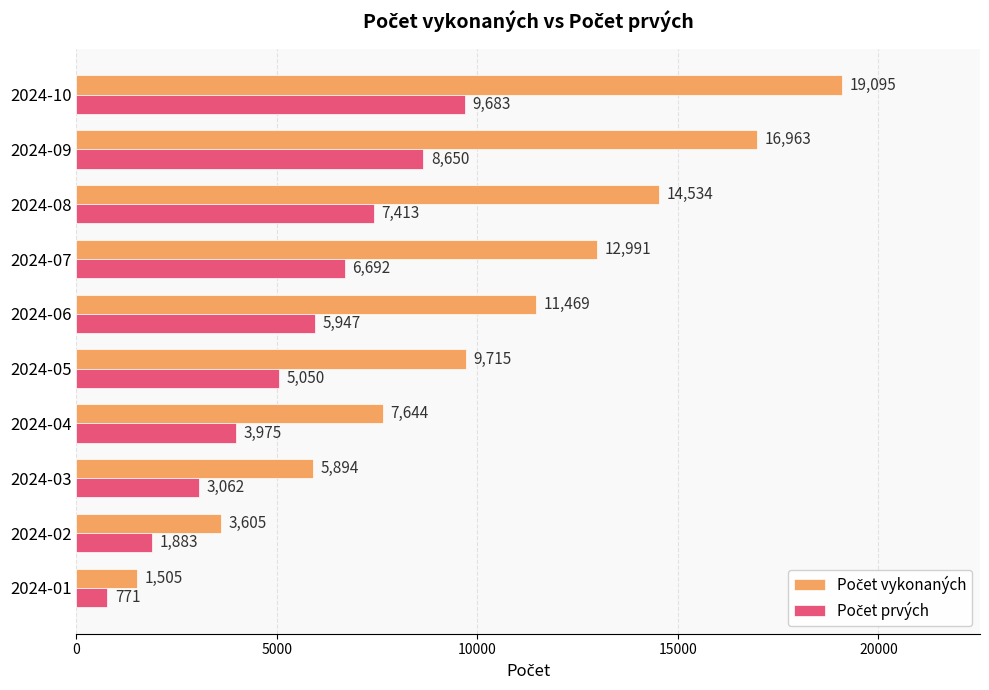

What is the spread (max minus min) of values at 2024-09?

8313